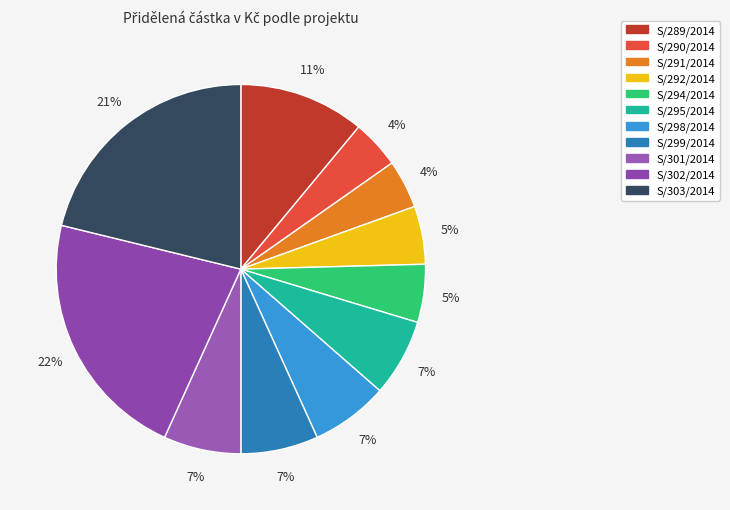

The S/294/2014 slice represents 18% of the pie. True or false?

False